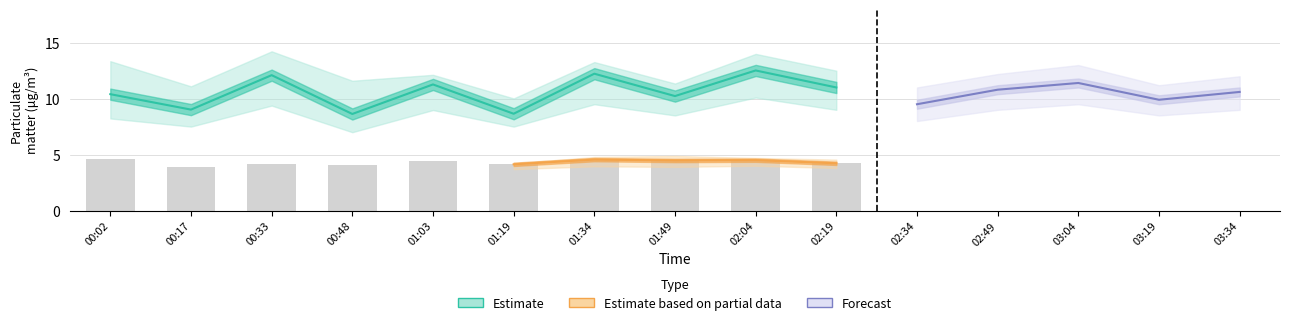

At which category is the sum across all series the highest?

02:04